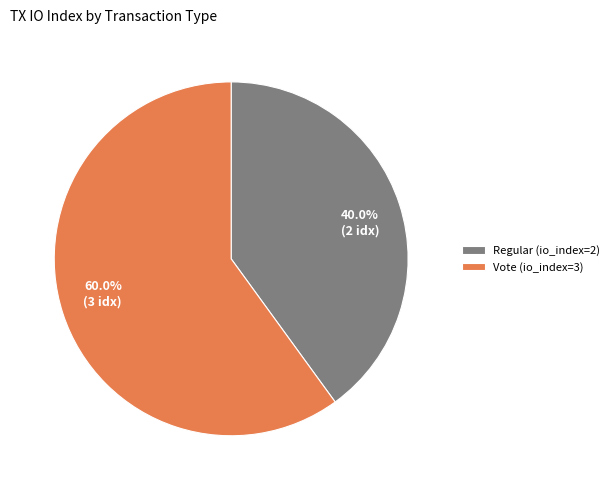

What is the smallest slice in the pie chart?

Regular (io_index=2)